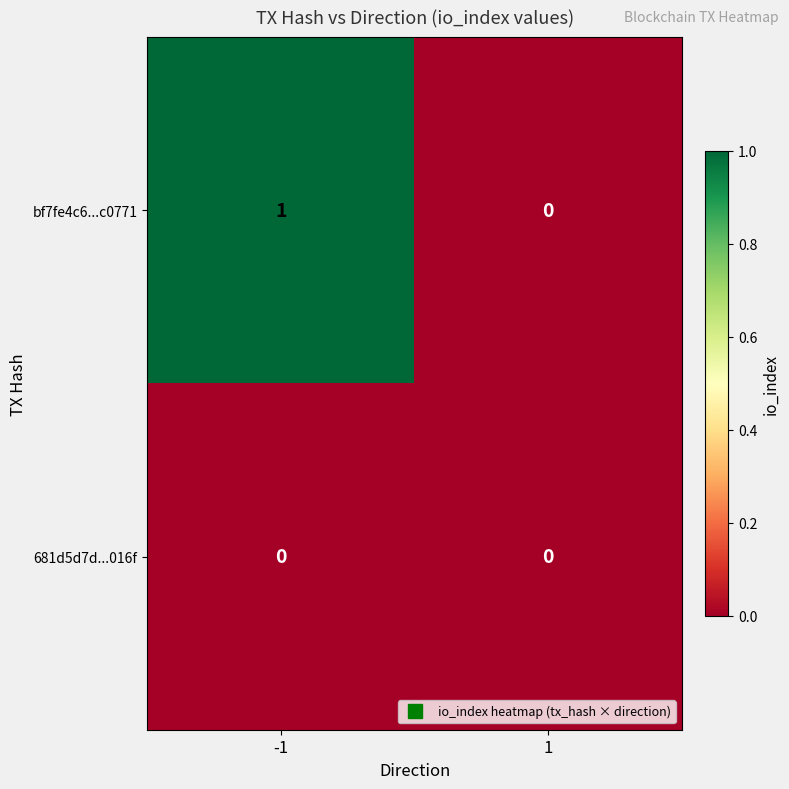

Reading left to right, extract all data points from this chart.

bf7fe4c6...c0771: -1=1	1=0
681d5d7d...016f: -1=0	1=0